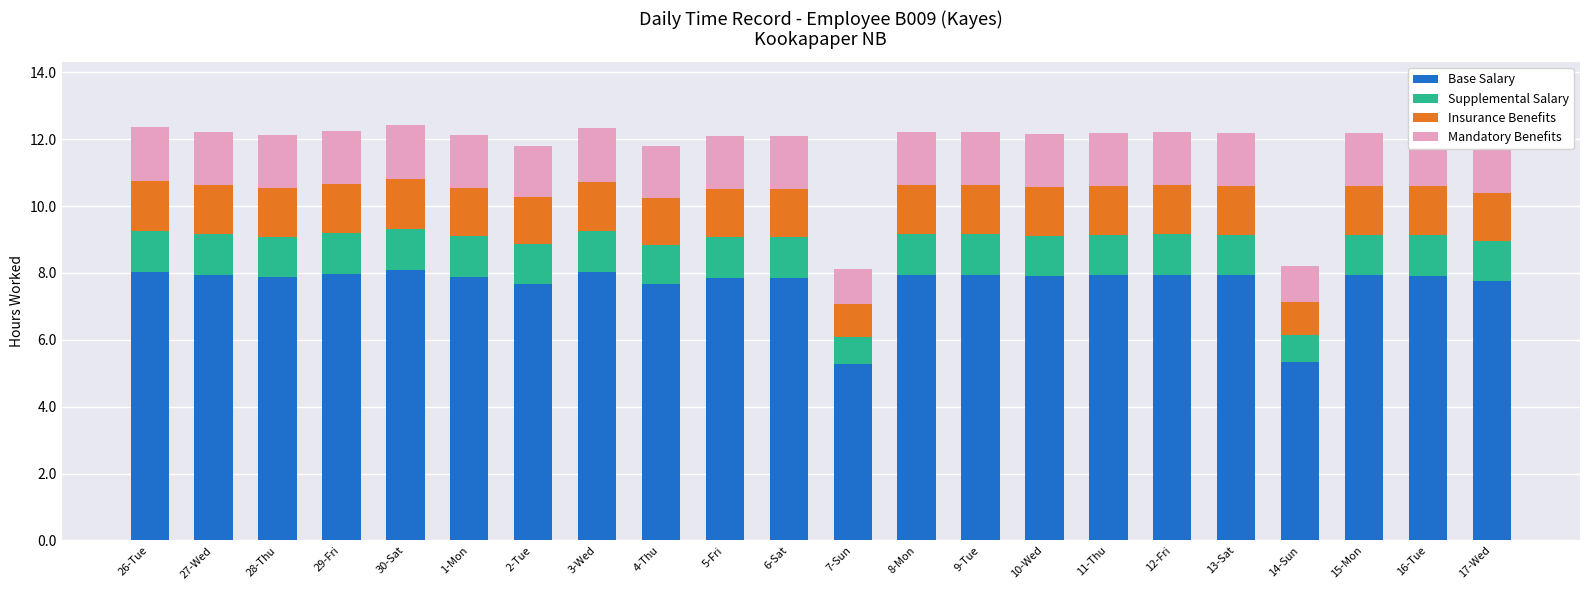

The Base Salary series shows 7.7 at 2-Tue. True or false?

True